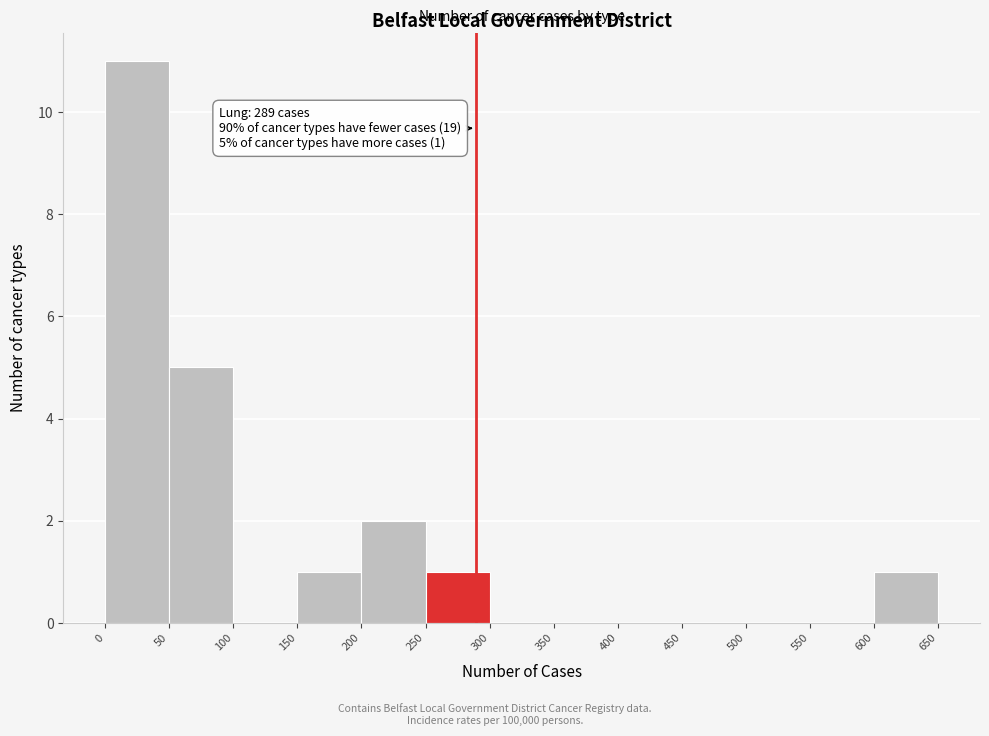

Which range on the x-axis has the tallest bar?

0 to 50